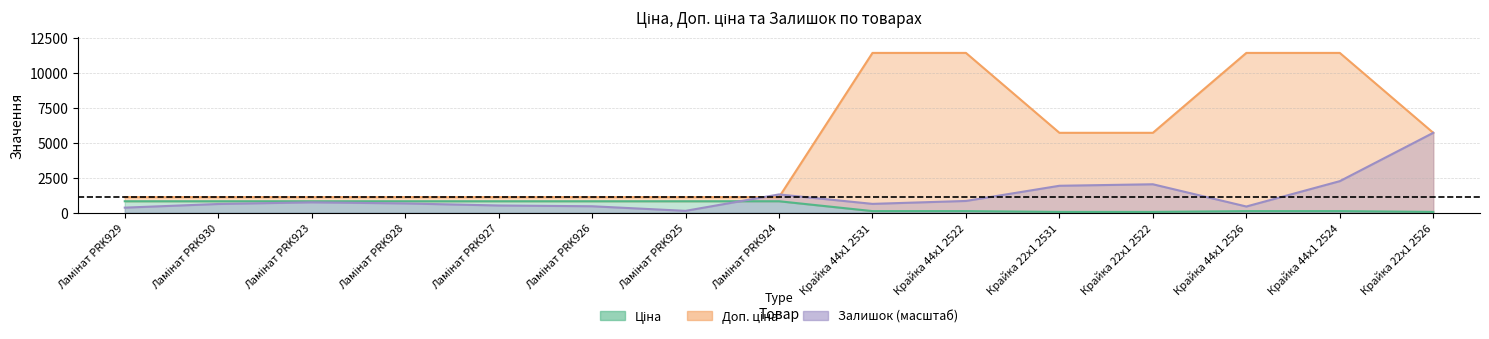

At how many categories does at least one series exceed 1014?

15